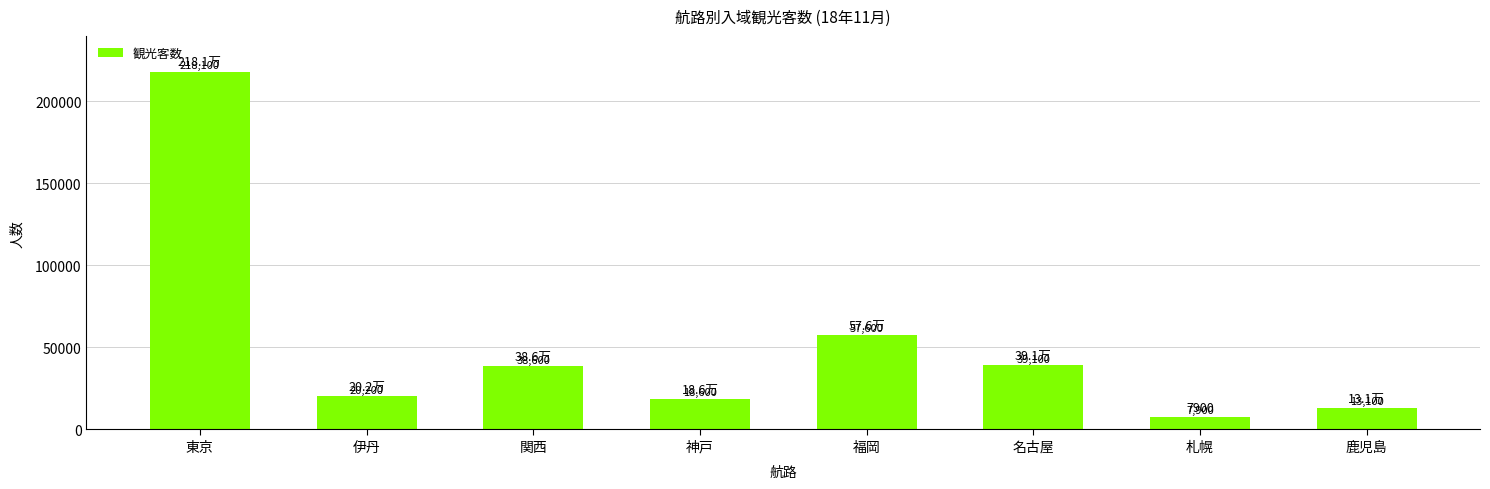

What is the sum of the values at 東京 and 福岡?

275700